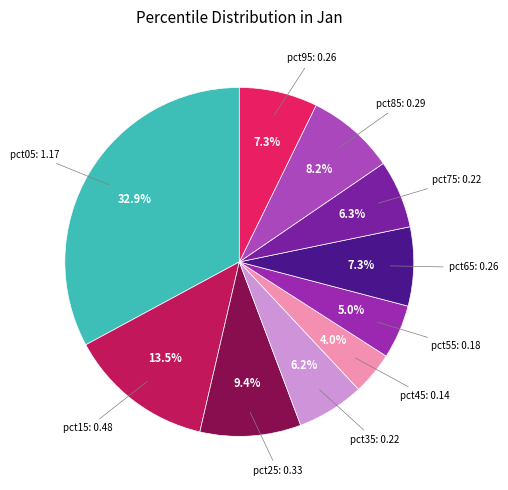

Rank the categories by value from highest to lowest.

pct05, pct15, pct25, pct85, pct65, pct95, pct75, pct35, pct55, pct45